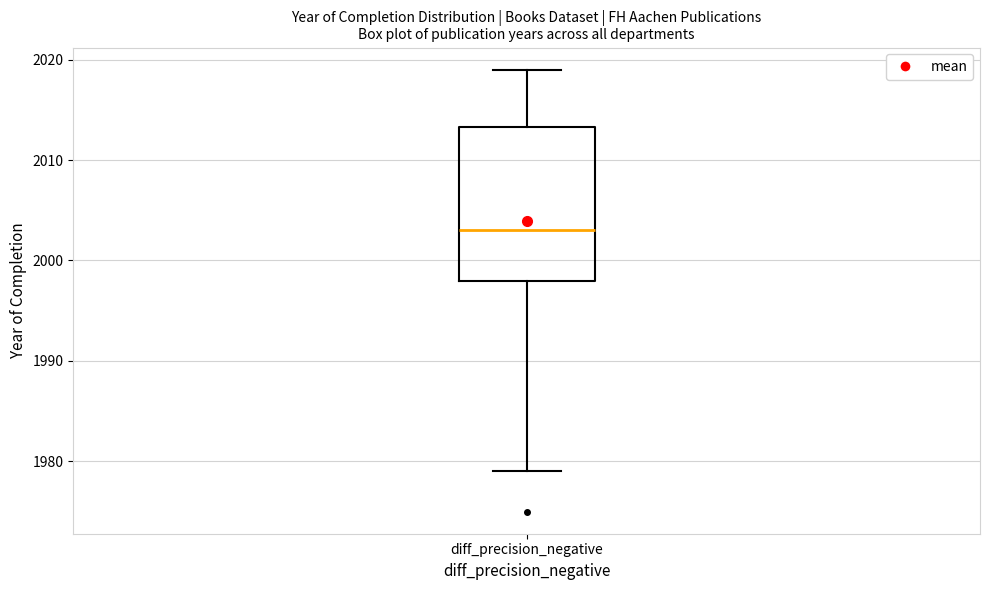

Read this box plot against the y-axis: the position of the median line, the range covered by the box, and the ends of both whiskers. The values are not printed on the chart, so give them approximately, as read against the axis.

median 2003, box 1998 to 2013, whiskers 1979 to 2019